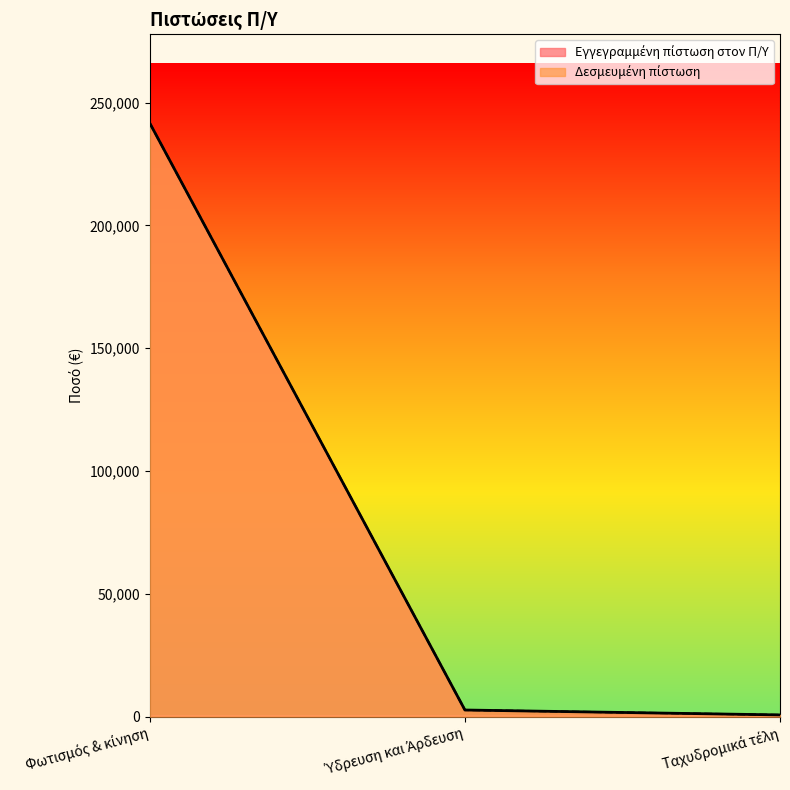

Which series has the widest spread of values?

Εγγεγραμμένη πίστωση στον Π/Υ